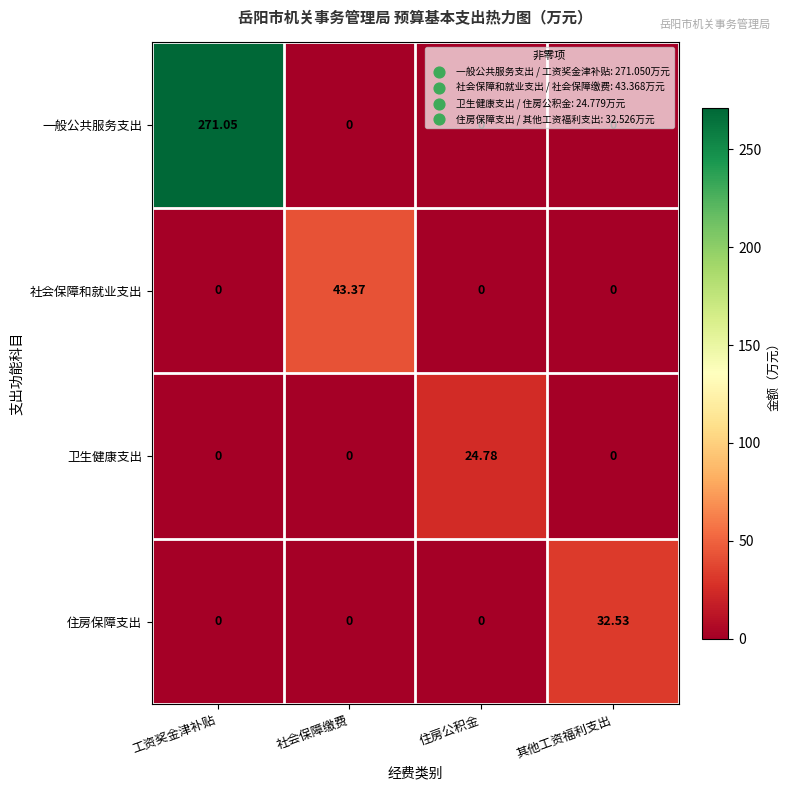

Which category has the highest value in the 社会保障和就业支出 series?

社会保障缴费